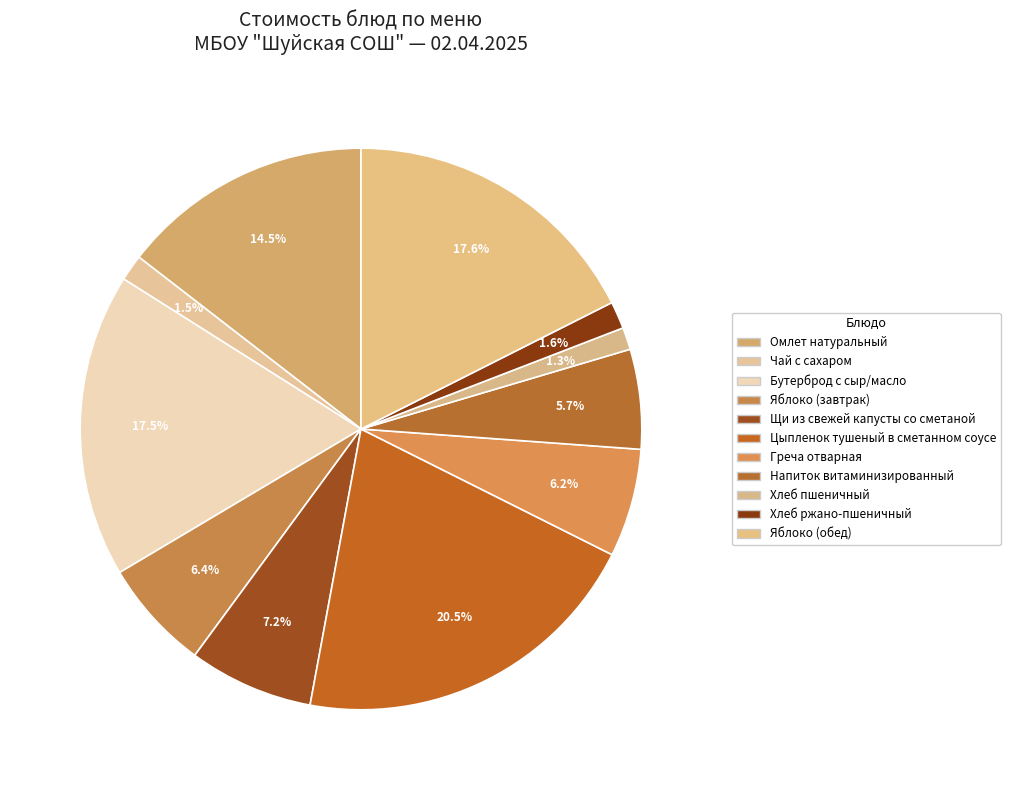

To the nearest percent, what is the combined percentage of Чай с сахаром and Яблоко (обед)?

19%